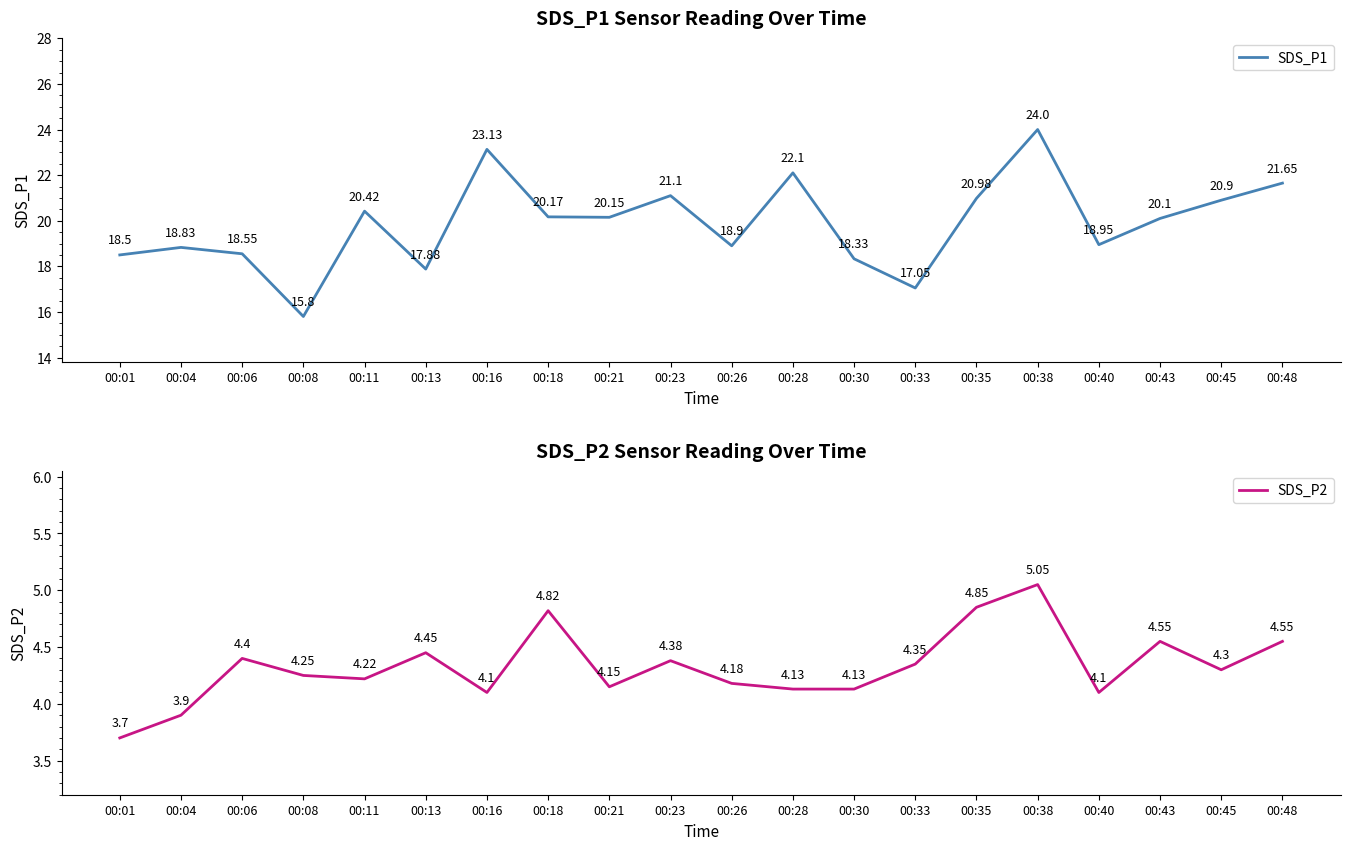

The value of SDS_P2 at 00:48 is 4.5. True or false?

True